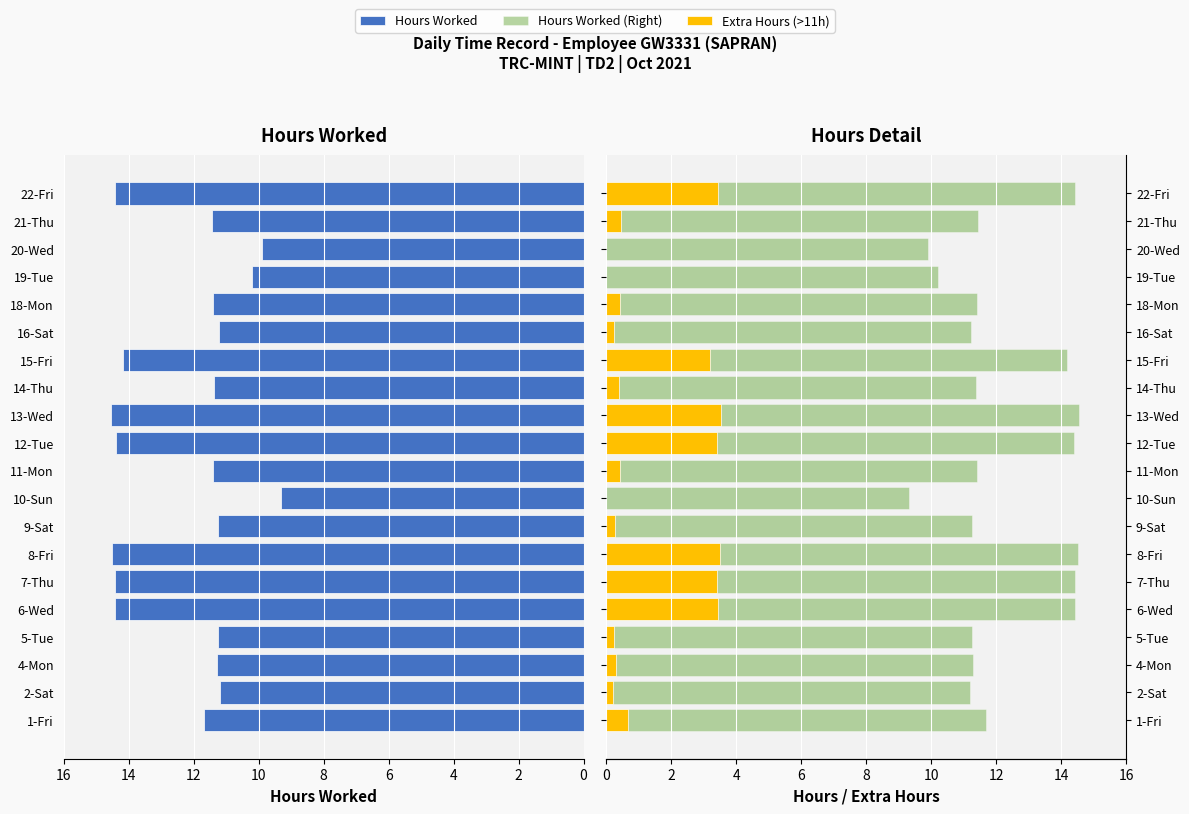

What is the label of the 6th bar from the right?

16-Sat